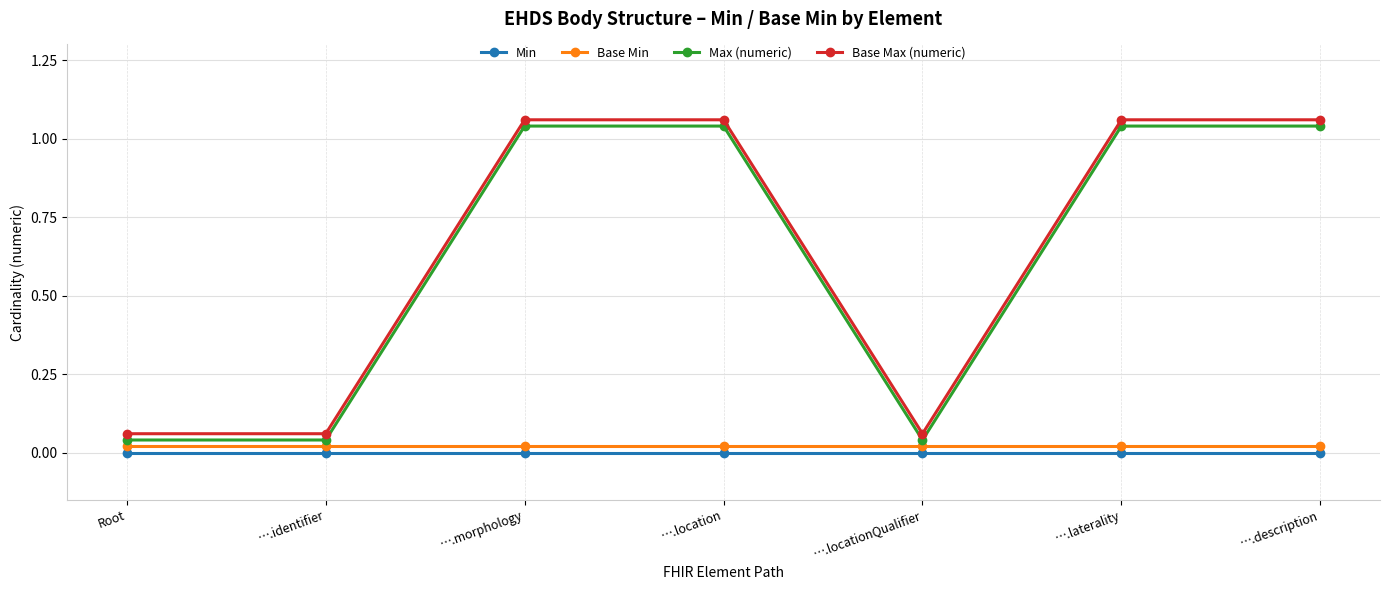

At which category is the sum across all series the highest?

….morphology